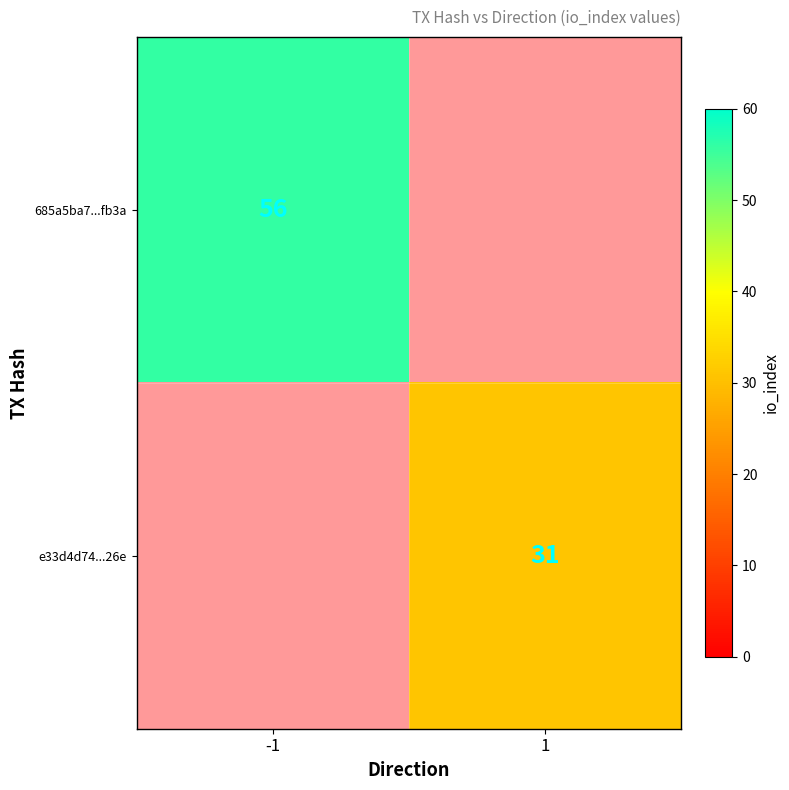

True or false: e33d4d74...26e has a value of 31 at 1.

True